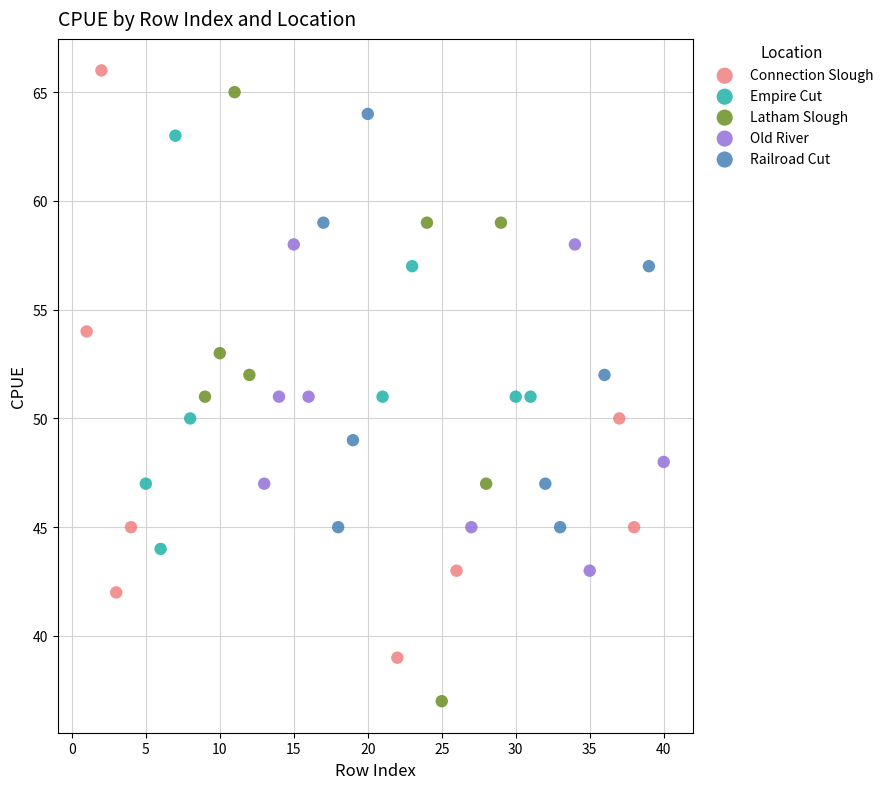

What are all the series names shown in the legend?

Connection Slough, Empire Cut, Latham Slough, Old River, Railroad Cut